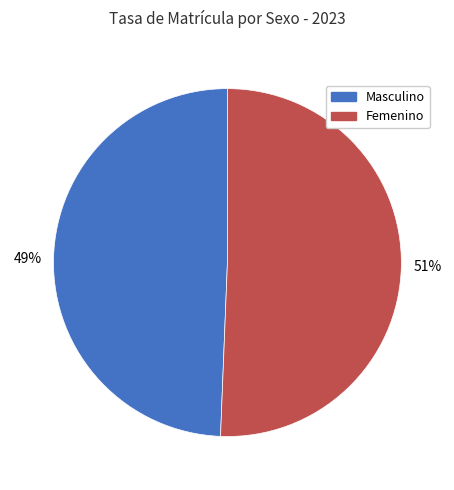

To the nearest percent, what percentage of the pie is Masculino?

49%